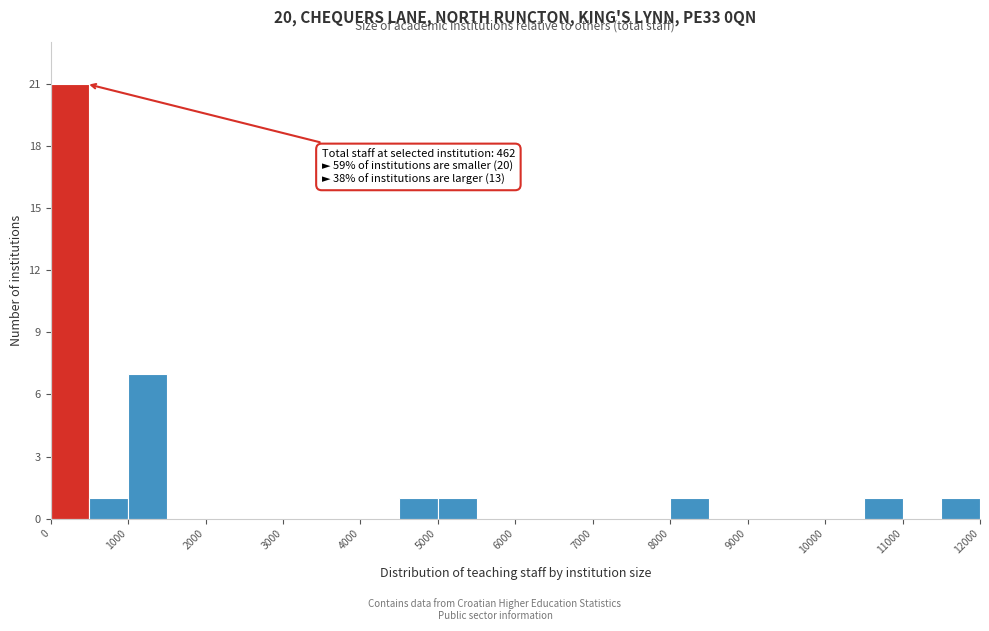

Which range on the x-axis has the tallest bar?

0 to 500